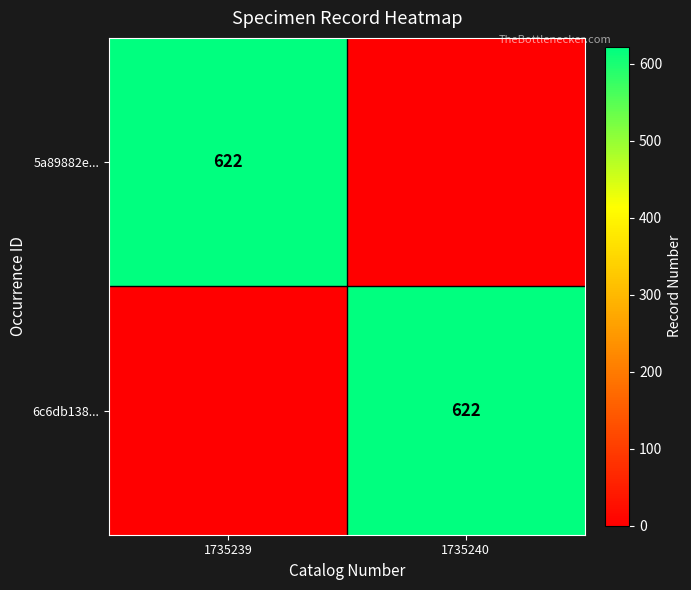

Between 1735240 and 1735239, which is larger?

1735239